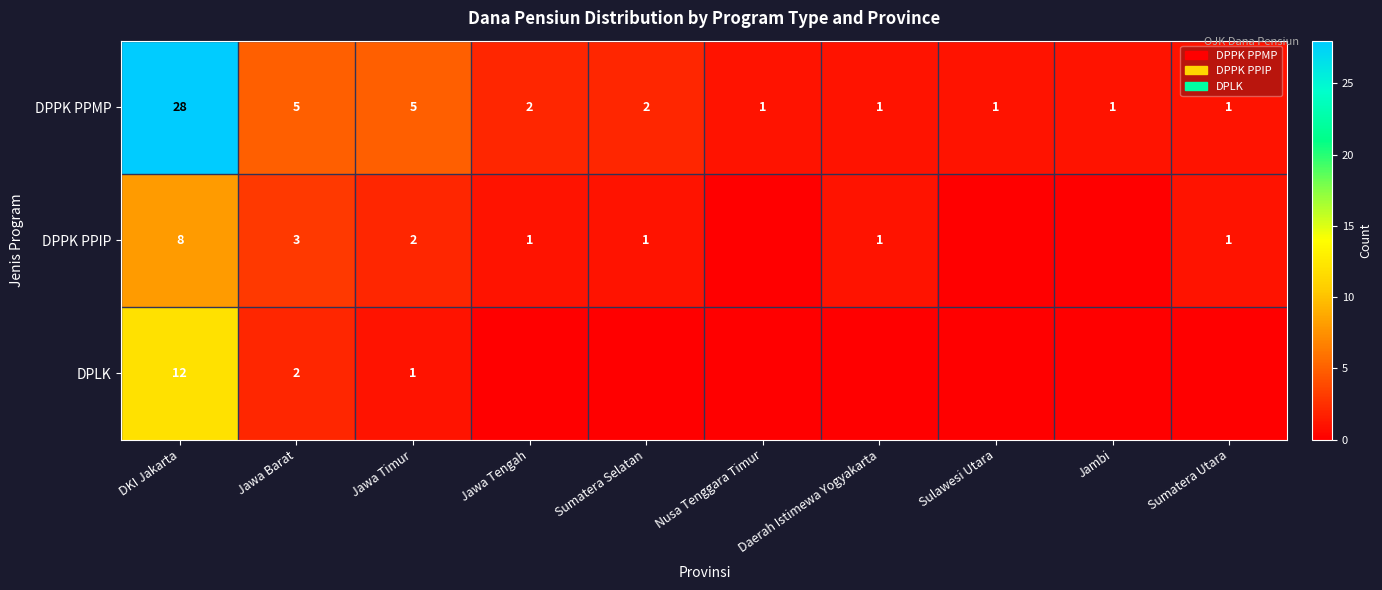

The value of DPPK PPMP at Sumatera Selatan is 1. True or false?

False